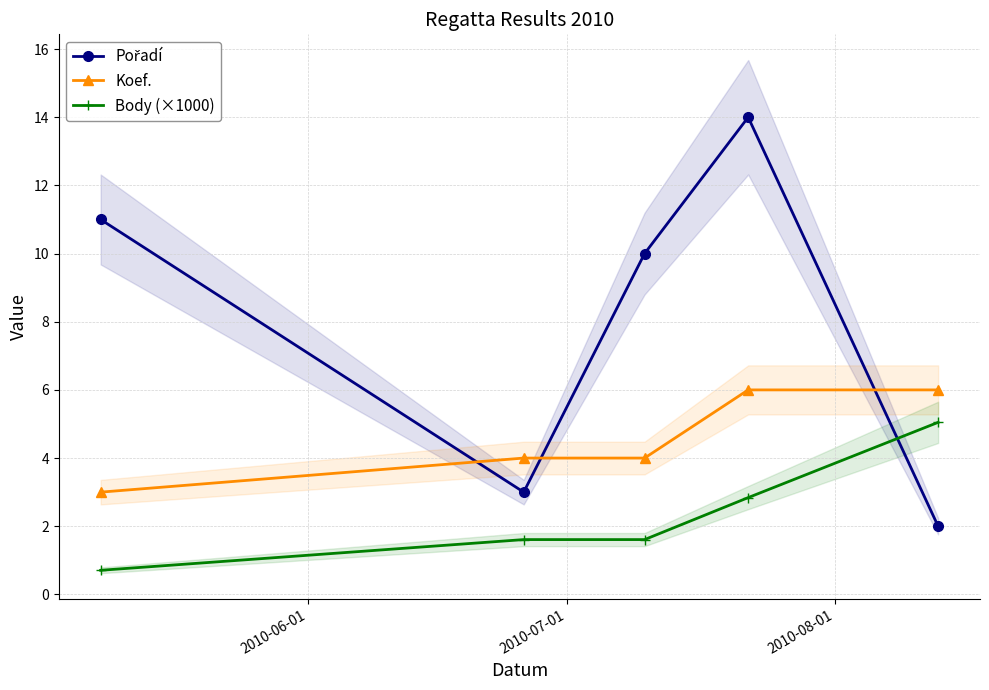

What is the difference between the second highest and minimum values in the Pořadí series?

9.0